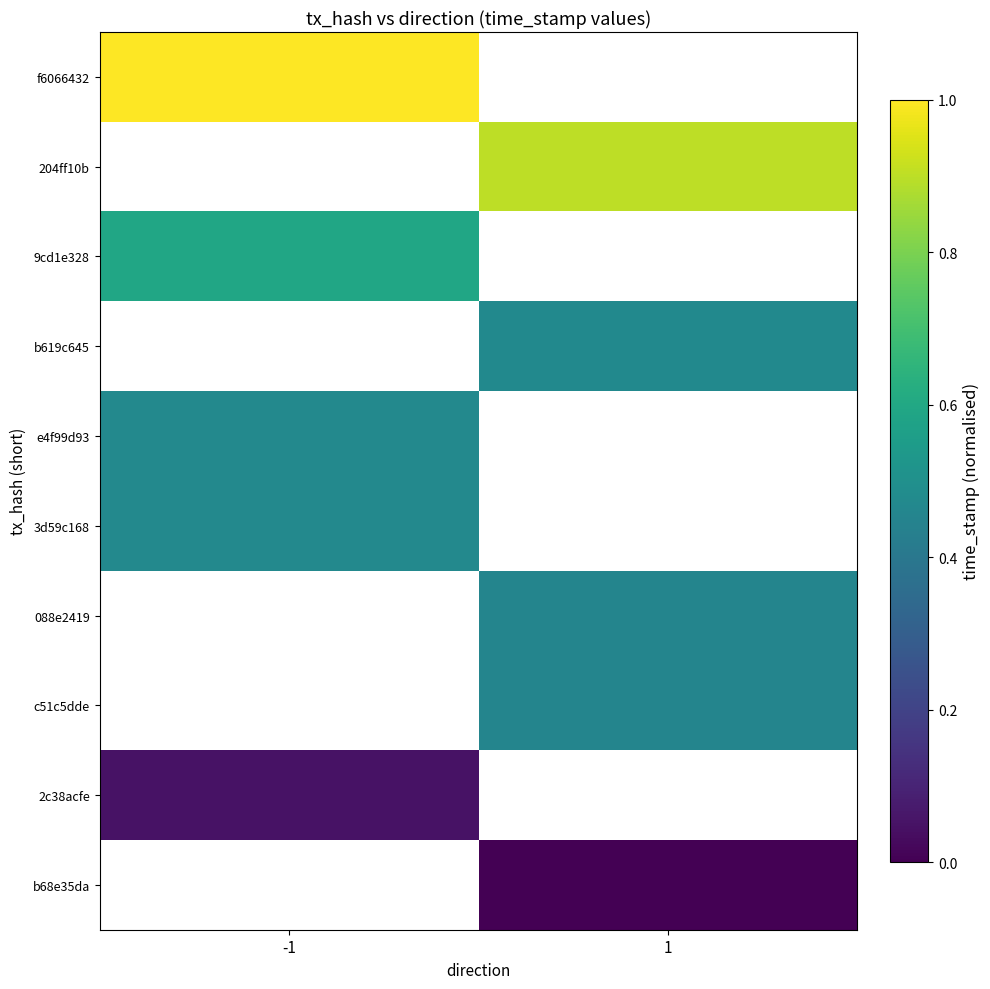

Rank the series by their maximum value, from highest to lowest.

f6066432, 204ff10b, 9cd1e328, b619c645, e4f99d93, 3d59c168, 088e2419, c51c5dde, 2c38acfe, b68e35da